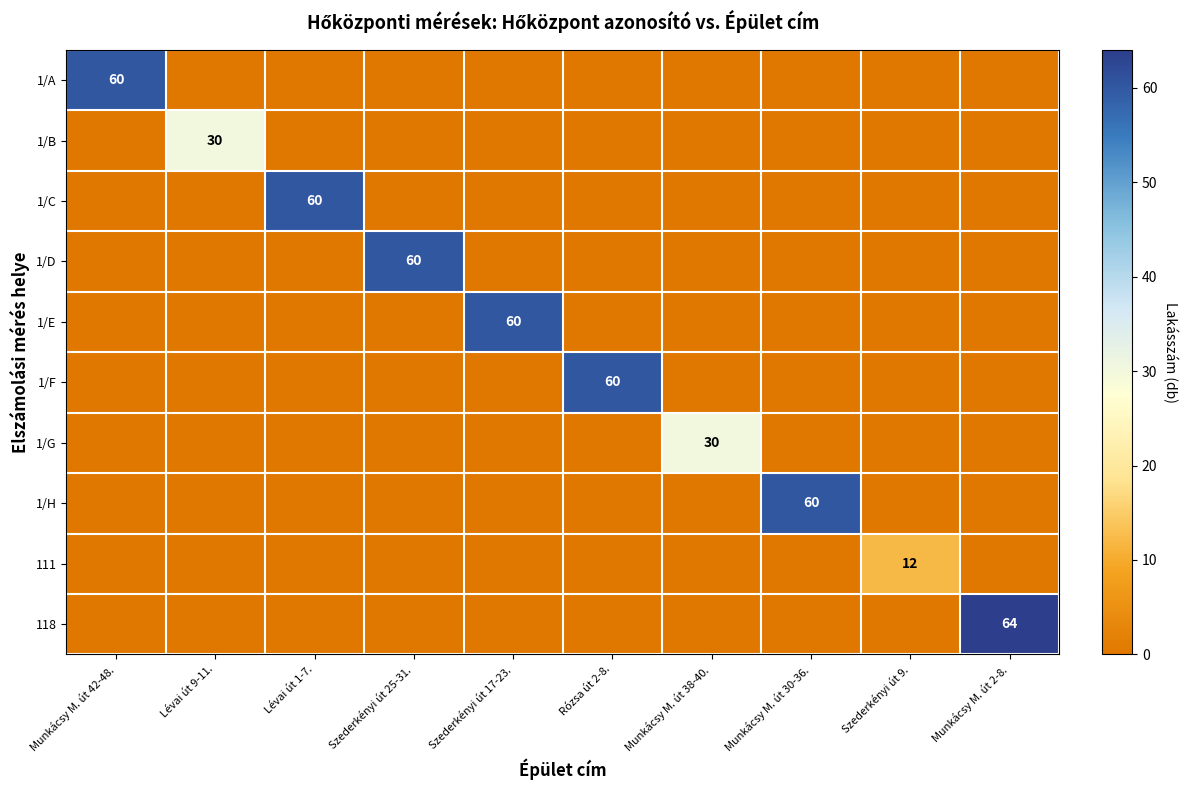

How many values in 1/D are above zero?

1